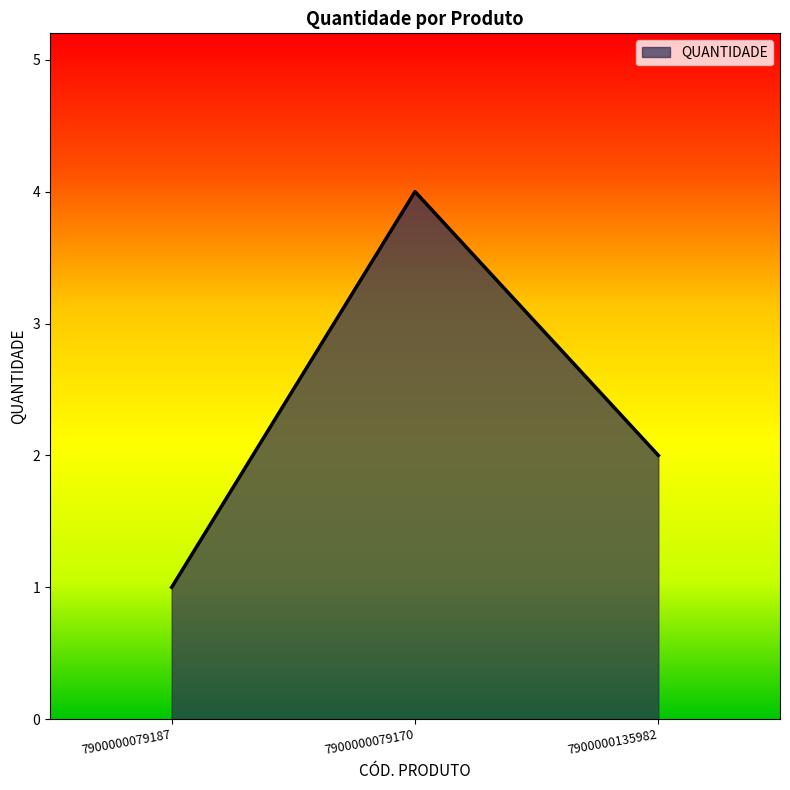

What is the sum of all values?

7